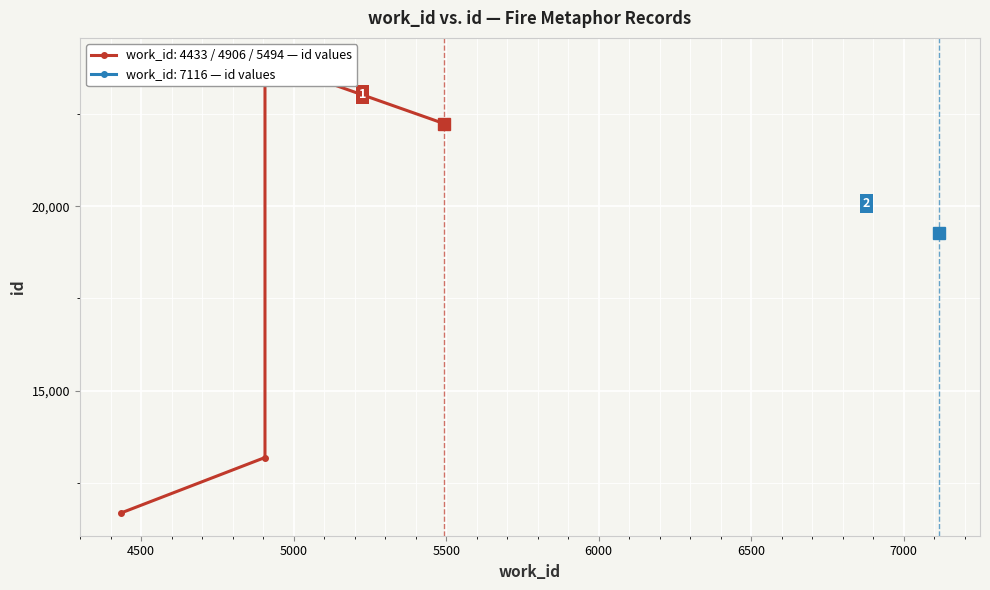

Rank the categories by id value from highest to lowest.

4906_23955, 4906_23951, 5494_22254, 5494_22250, 5494_22247, 5494_22246, 5494_22241, 7116_19276, 4906_13185, 4433_11677